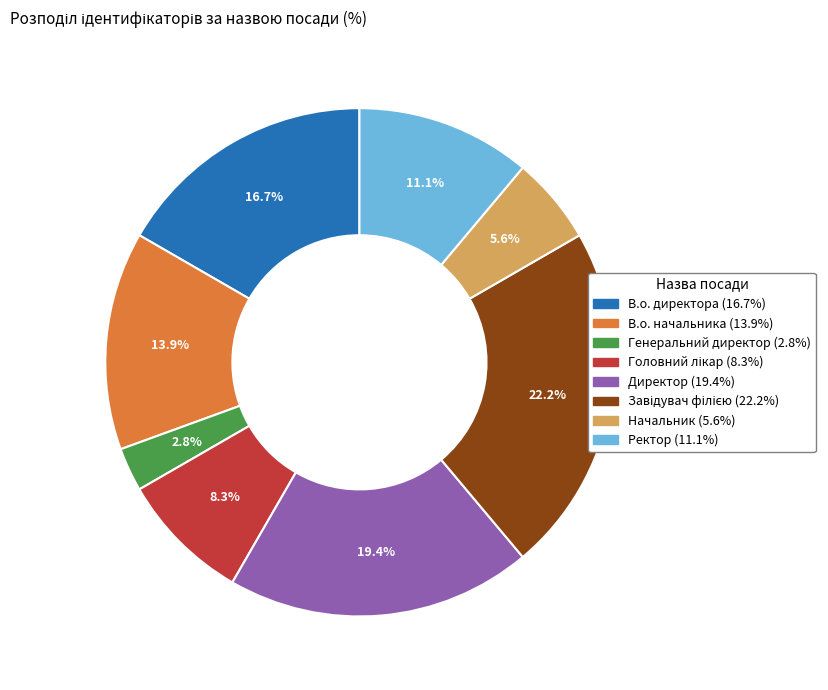

Which category has the smallest portion of the pie?

Генеральний директор